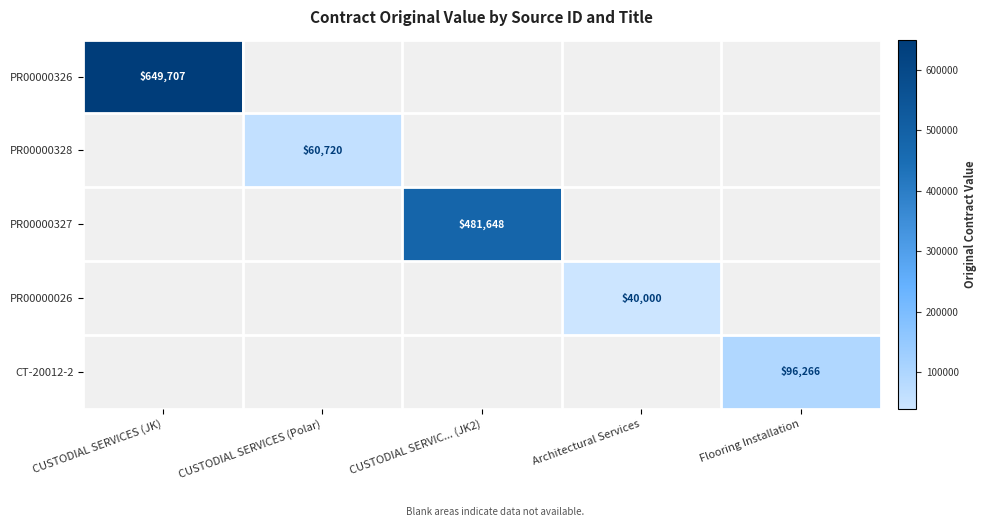

The value of PR00000327 at CUSTODIAL SERVIC... (JK2) is 481648.0. True or false?

True